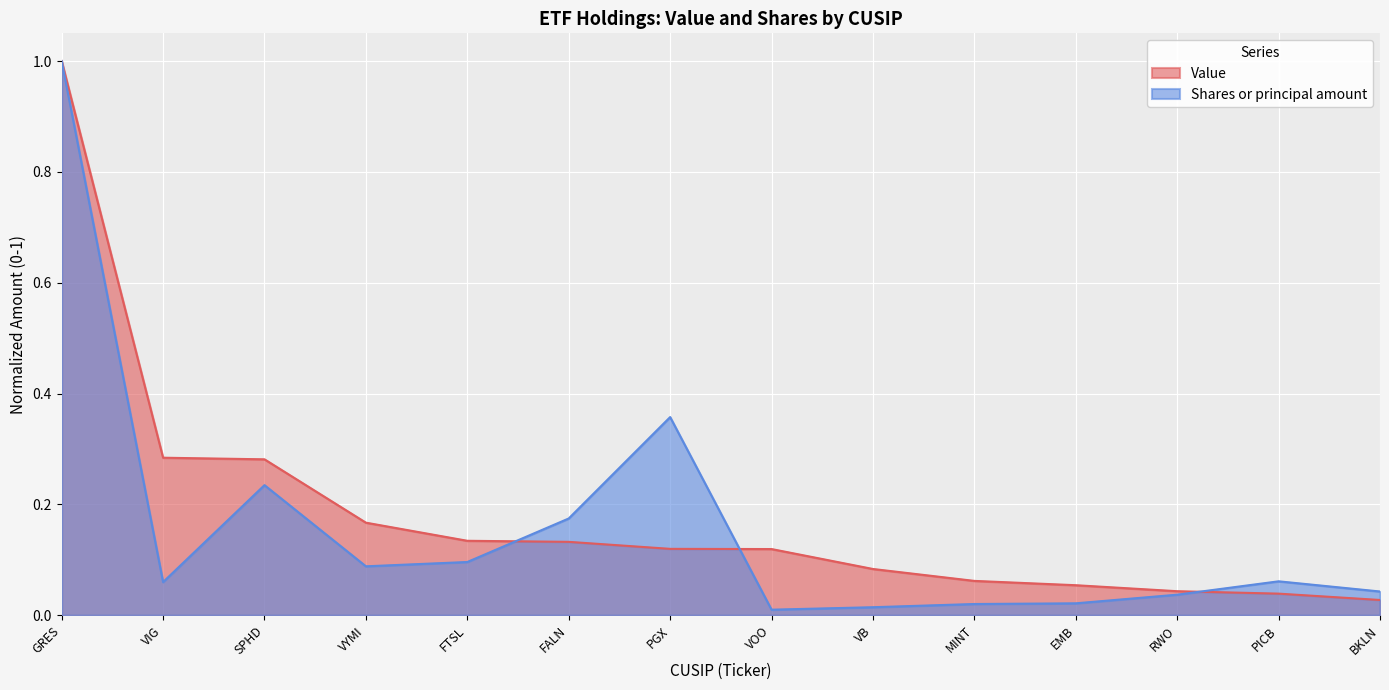

Does the chart display data point markers on the line(s)?

No